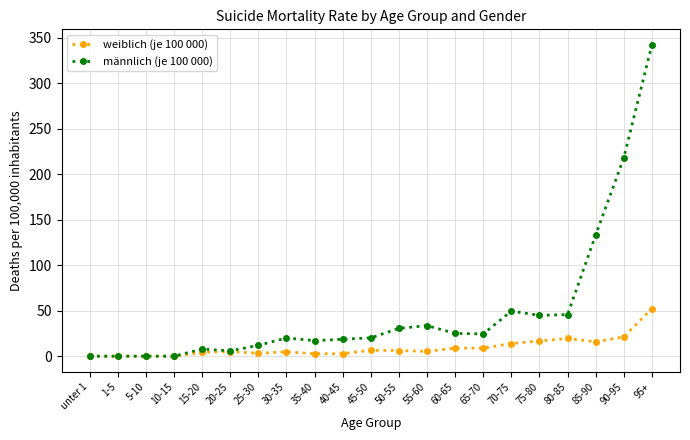

Rank the series at 65-70 from lowest to highest value.

weiblich (je 100 000), männlich (je 100 000)